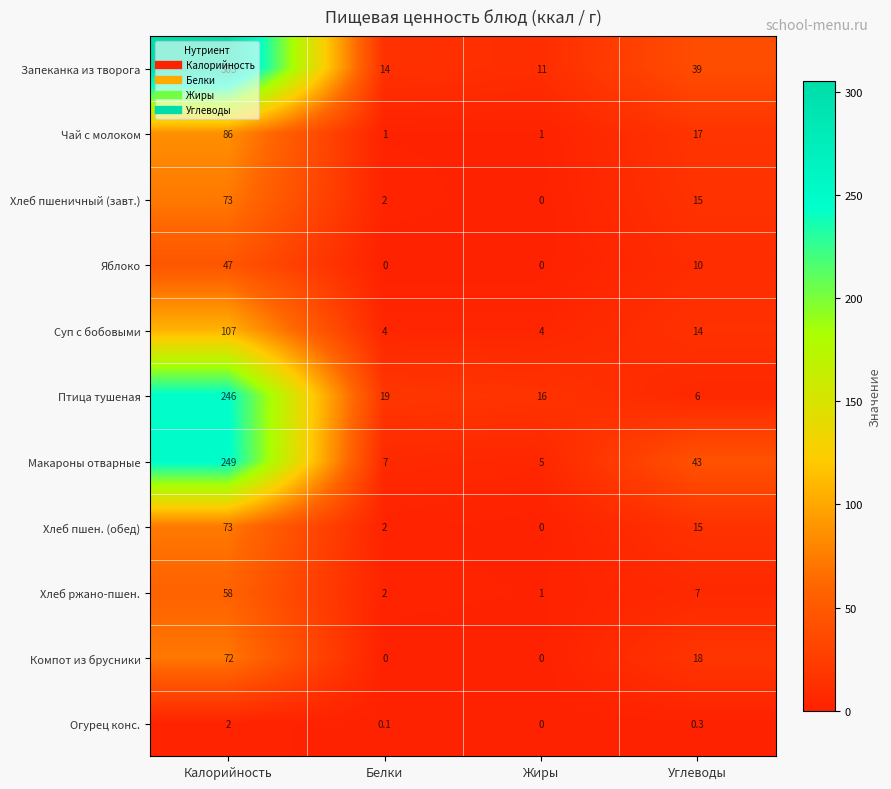

What is the minimum value for Макароны отварные?

5.0